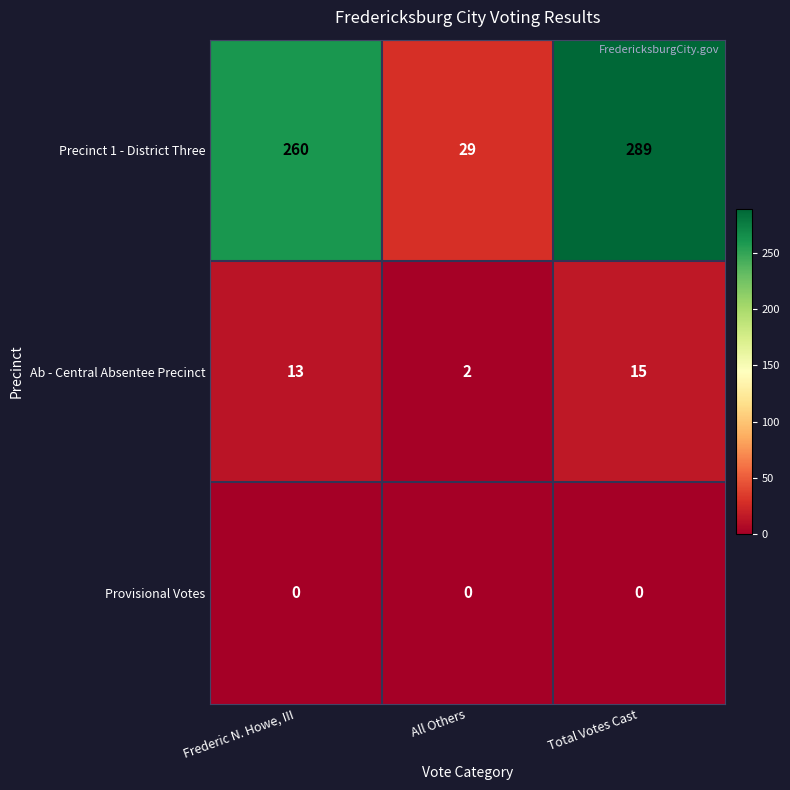

What is the sum of the Ab - Central Absentee Precinct values at Frederic N. Howe, III and Total Votes Cast?

28